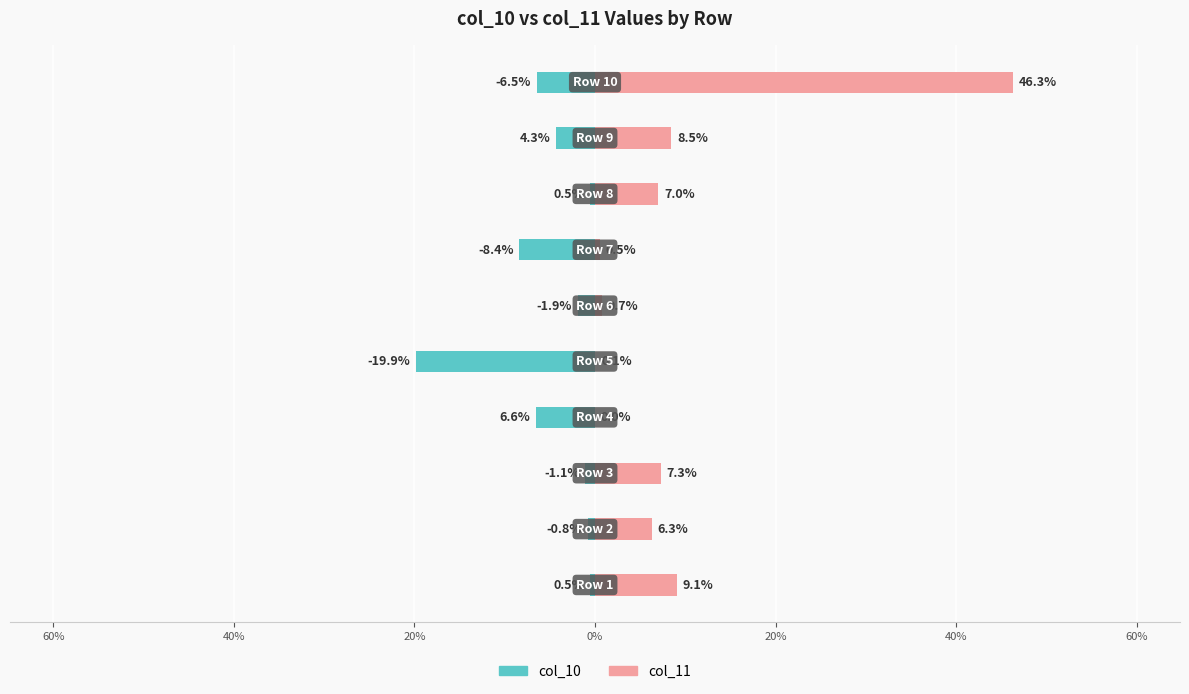

List the series in order of their overall mean, lowest first.

col_10, col_11